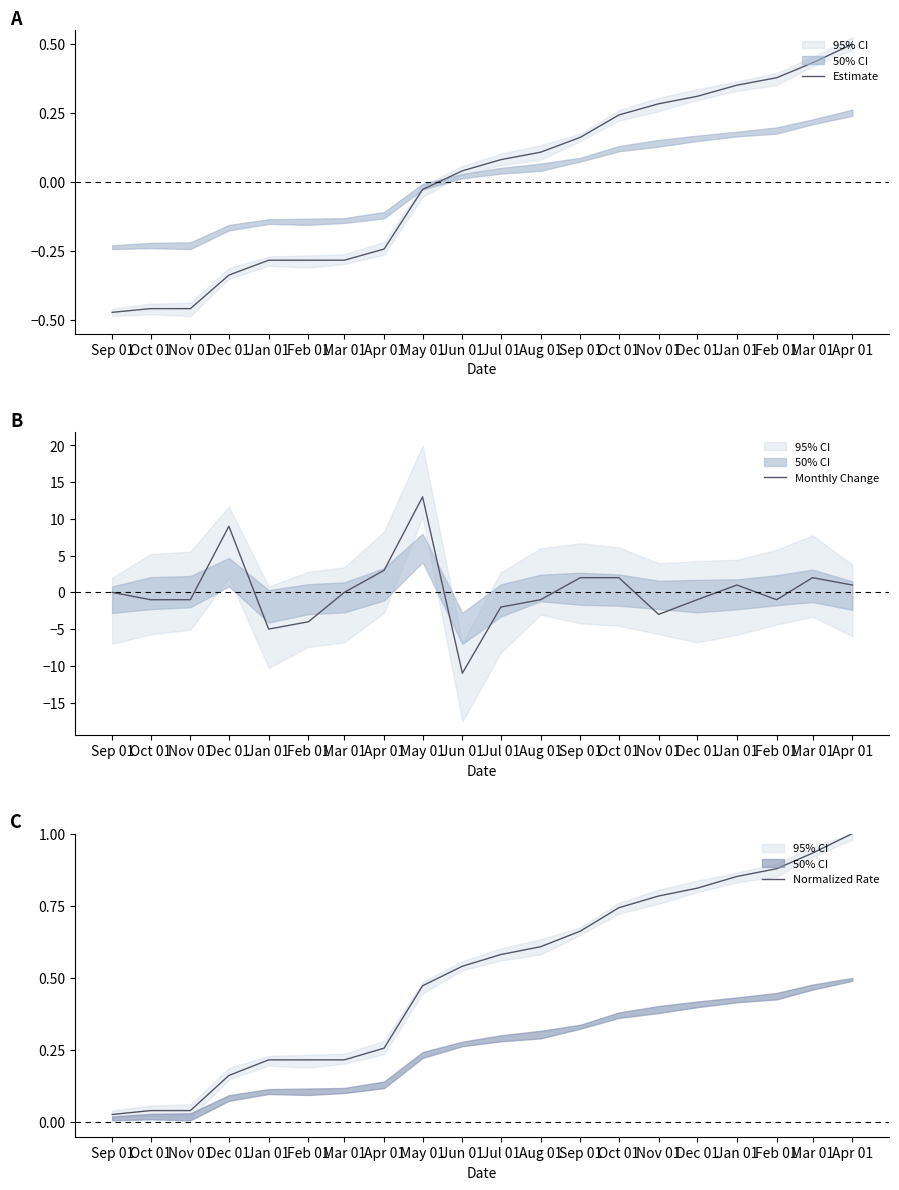

Which series changed the most between Sep 01 and Nov 01?

Monthly Change